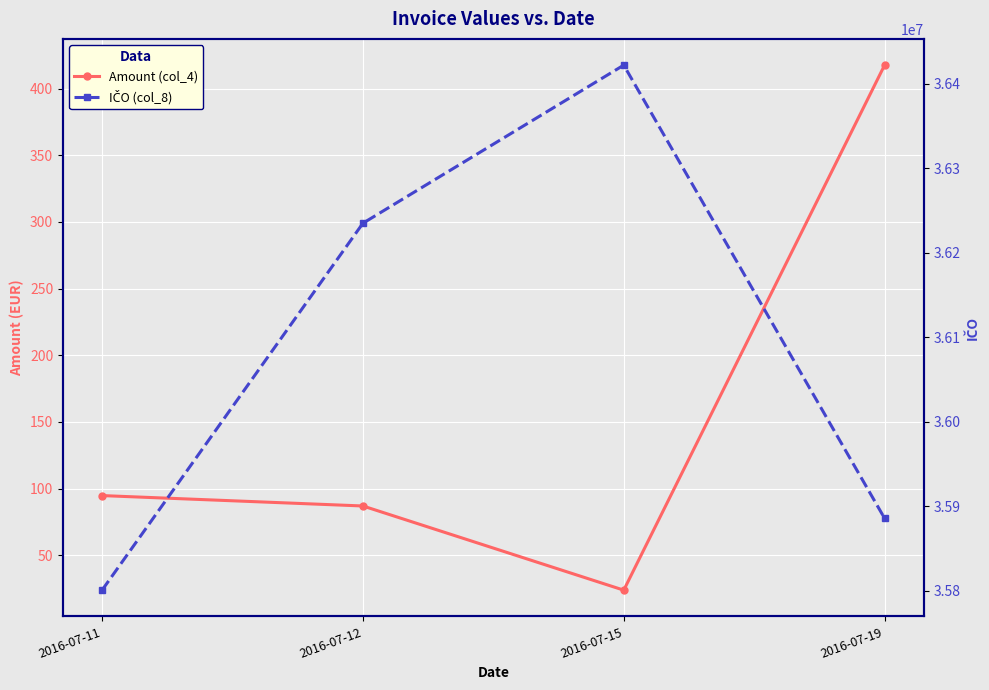

Reading left to right, transcribe all the data shown in this chart.

Amount (col_4): 2016-07-11=94.8	2016-07-12=87.0	2016-07-15=23.9	2016-07-19=417.6
IČO (col_8): 2016-07-11=35800861.0	2016-07-12=36234915.0	2016-07-15=36421928.0	2016-07-19=35885815.0